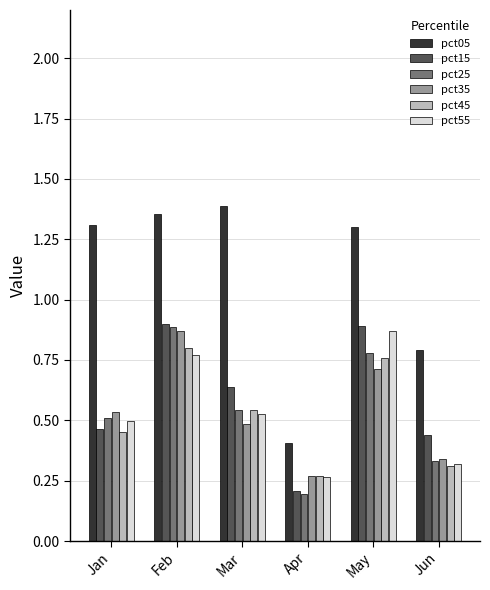

At how many categories does at least one series exceed 0?

6